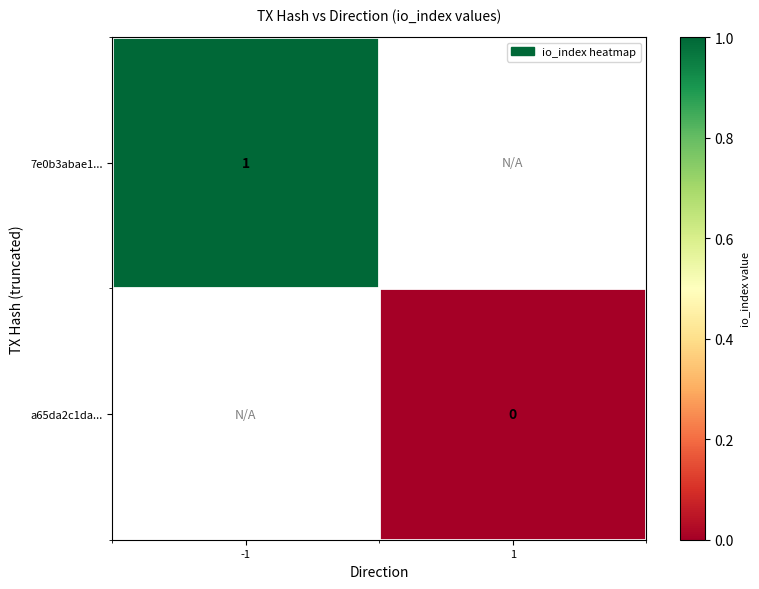

List the labels in order of 7e0b3abae1... value, largest first.

-1, 1